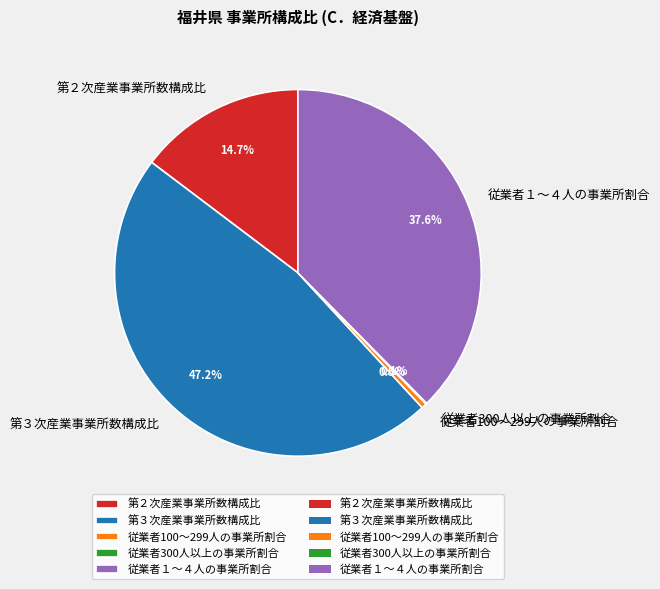

What percentage is NOT represented by 第３次産業事業所数構成比?

52.8%